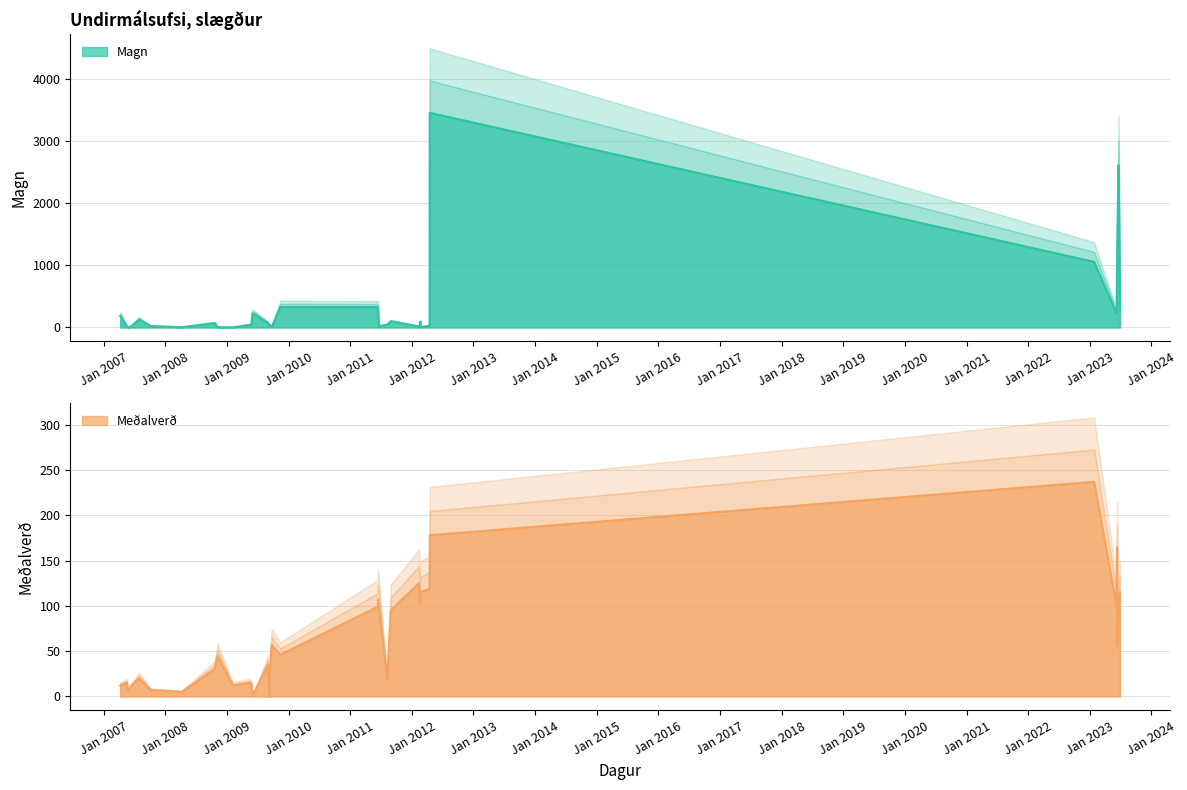

What is the difference between the highest and lowest values at 29.6.2023?

164.0